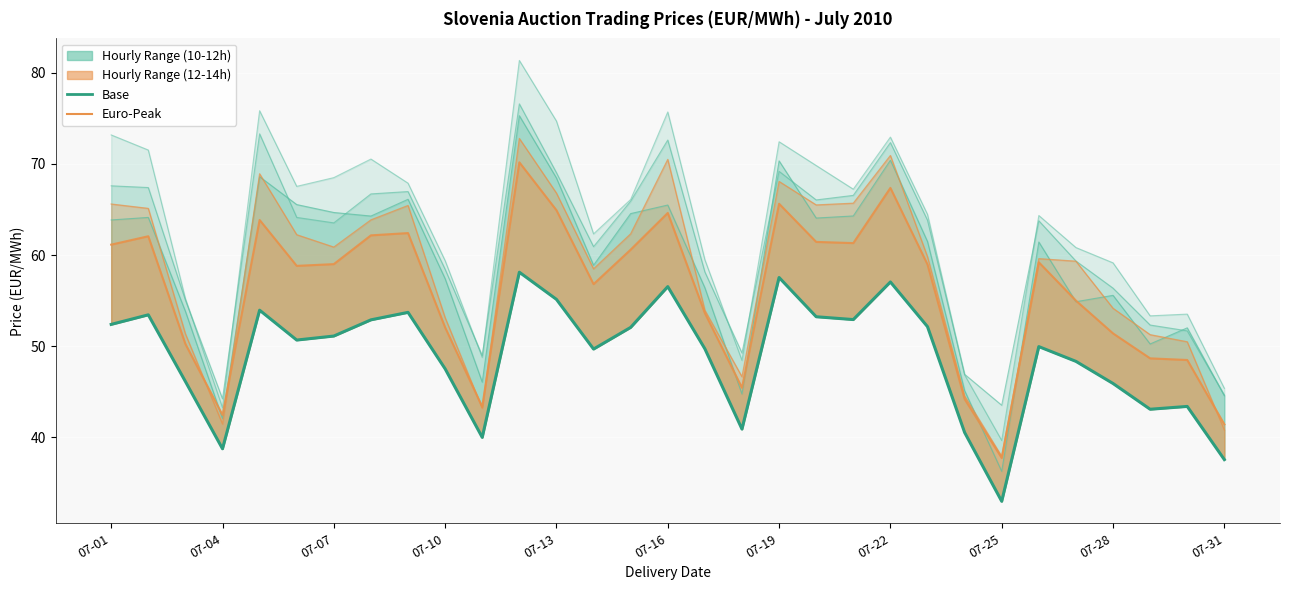

True or false: Euro-Peak and Base intersect in this chart.

False